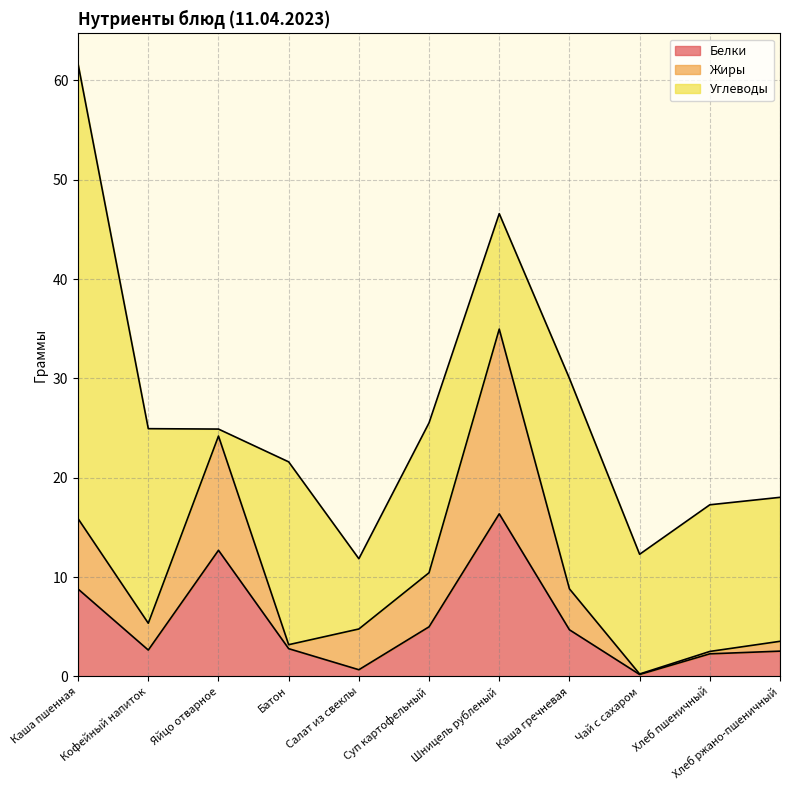

At which label is Белки closest to 8?

Каша пшенная